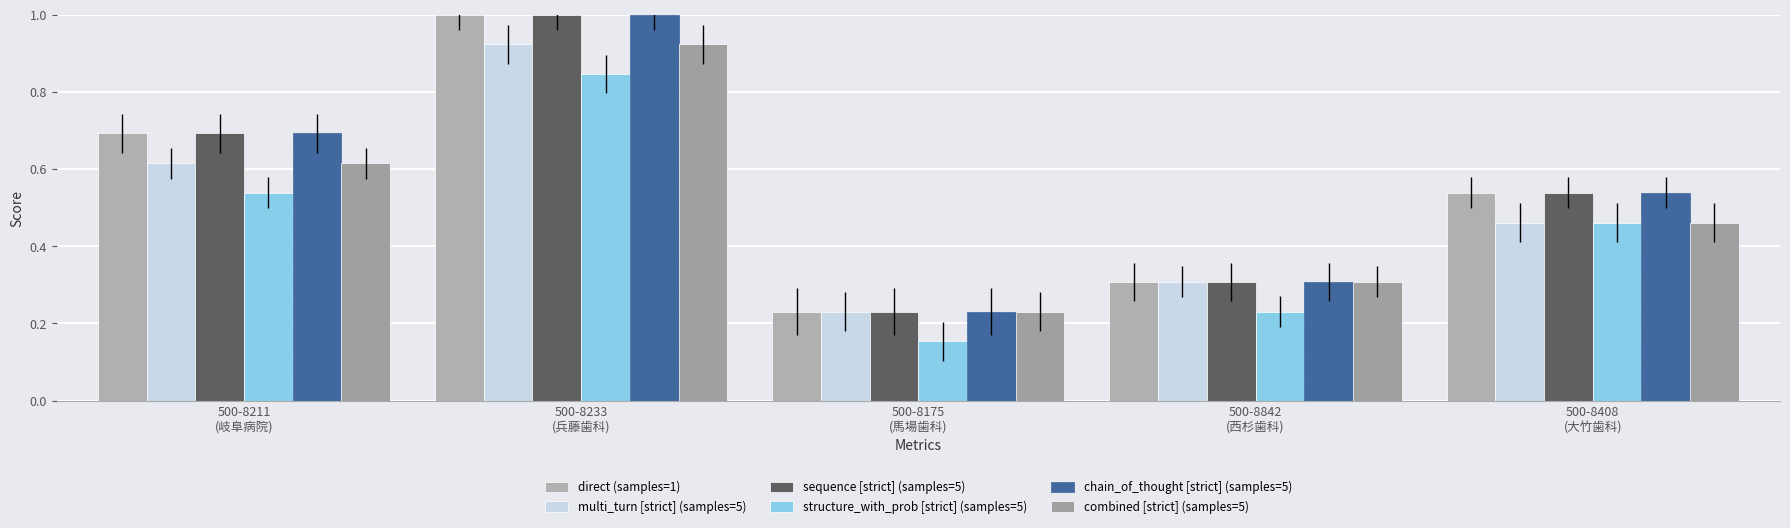

What is the value of the sequence [strict] (samples=5) bar at the 4th from the left?

0.3